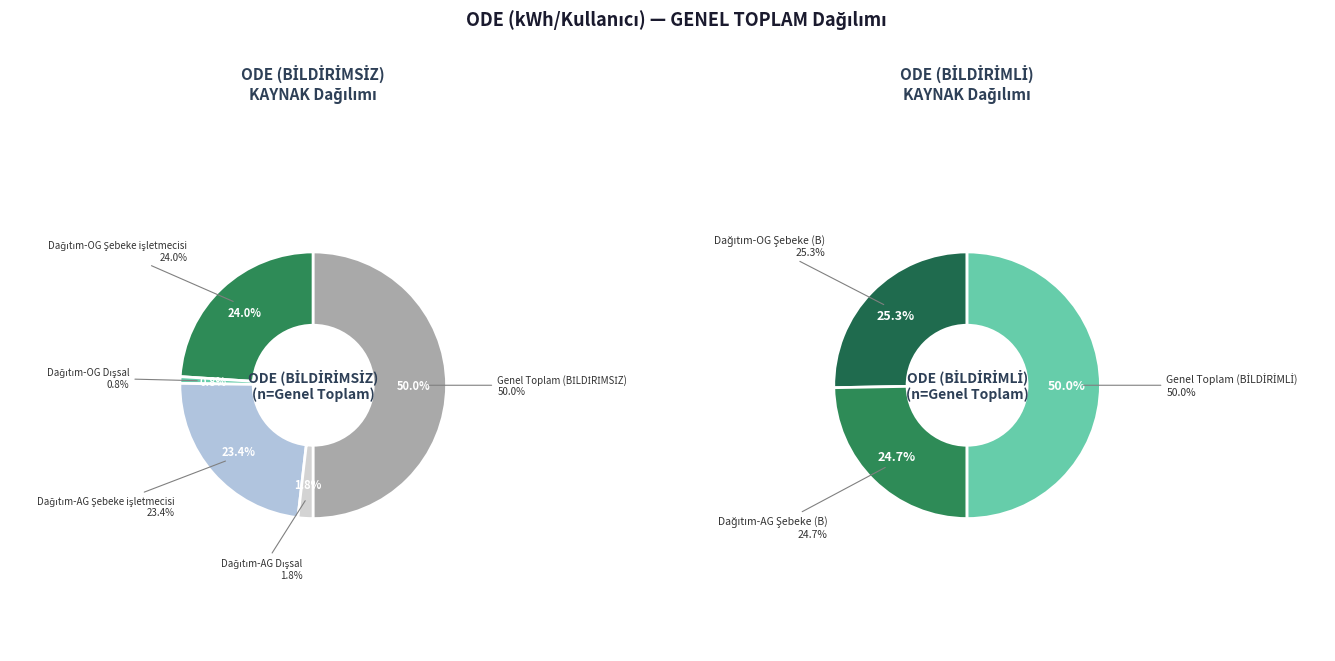

How many slices are in this pie chart?

5